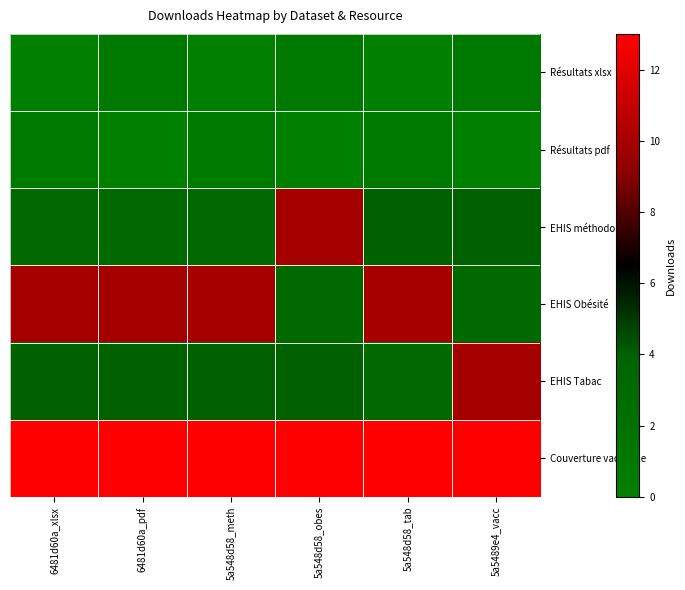

Which series has the largest total across all categories?

Couverture vaccinale